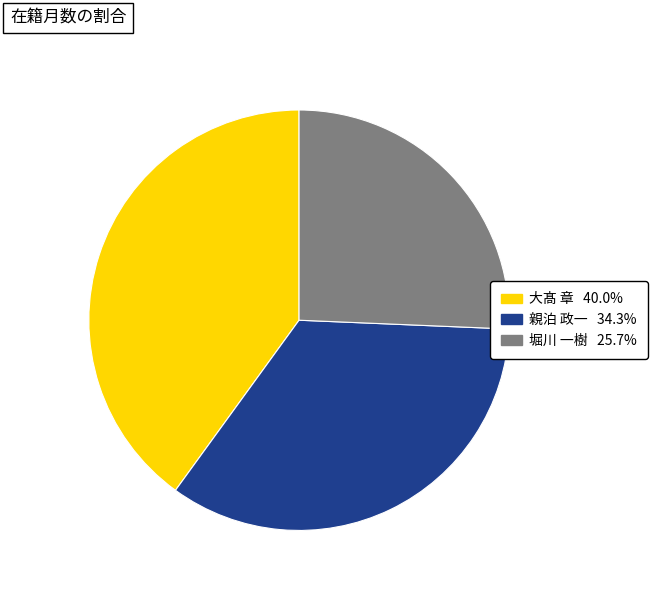

Which slice is the smallest?

堀川 一樹